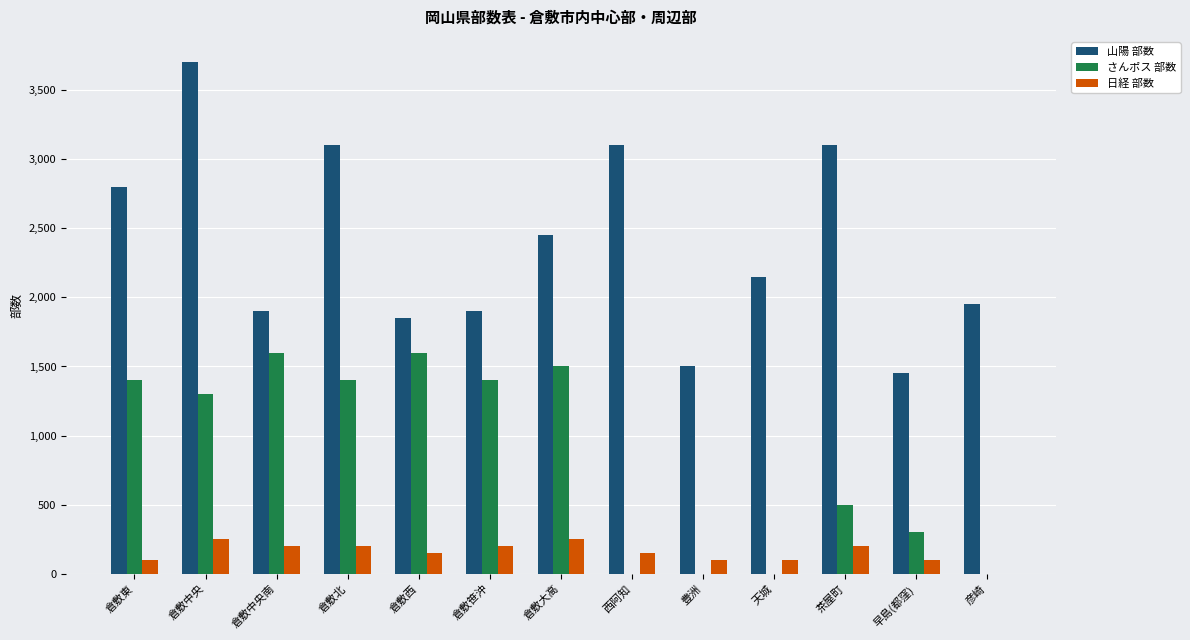

Is the value of さんポス 部数 at 倉敷中央南 greater than the value of 山陽 部数 at 倉敷笹沖?

No